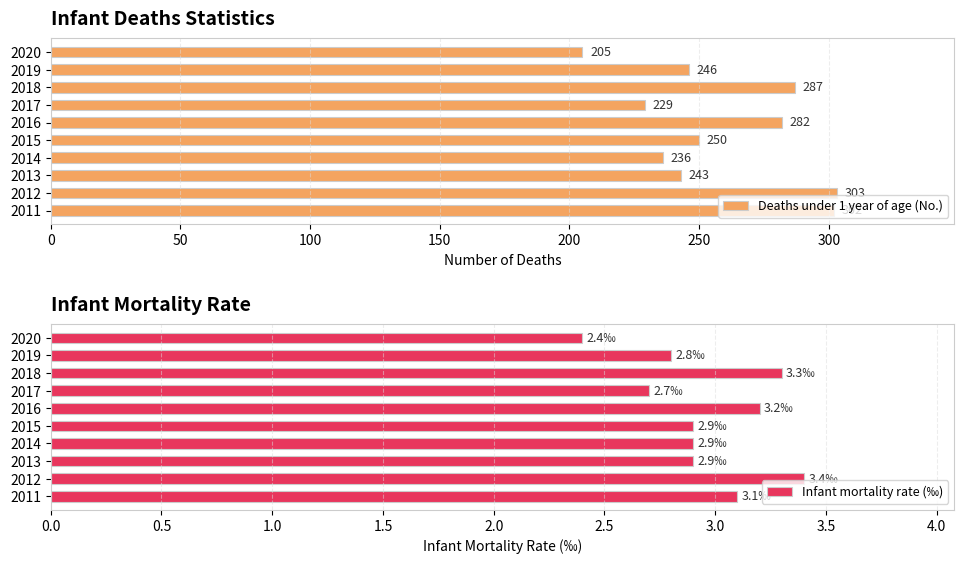

What is the minimum value shown in the chart?

2.4